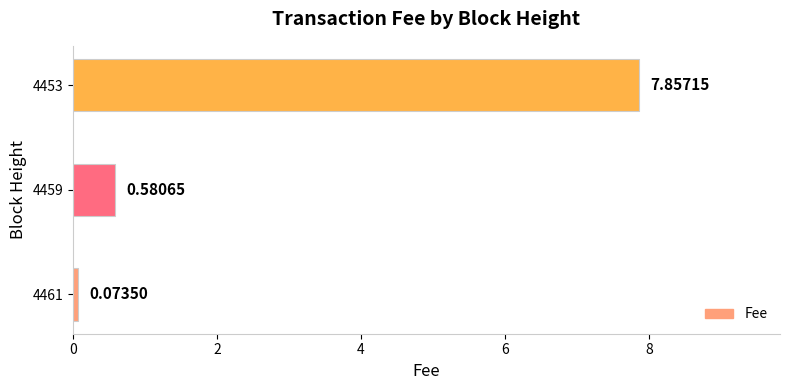

What is the change in value from 4461 to 4459?

+0.5